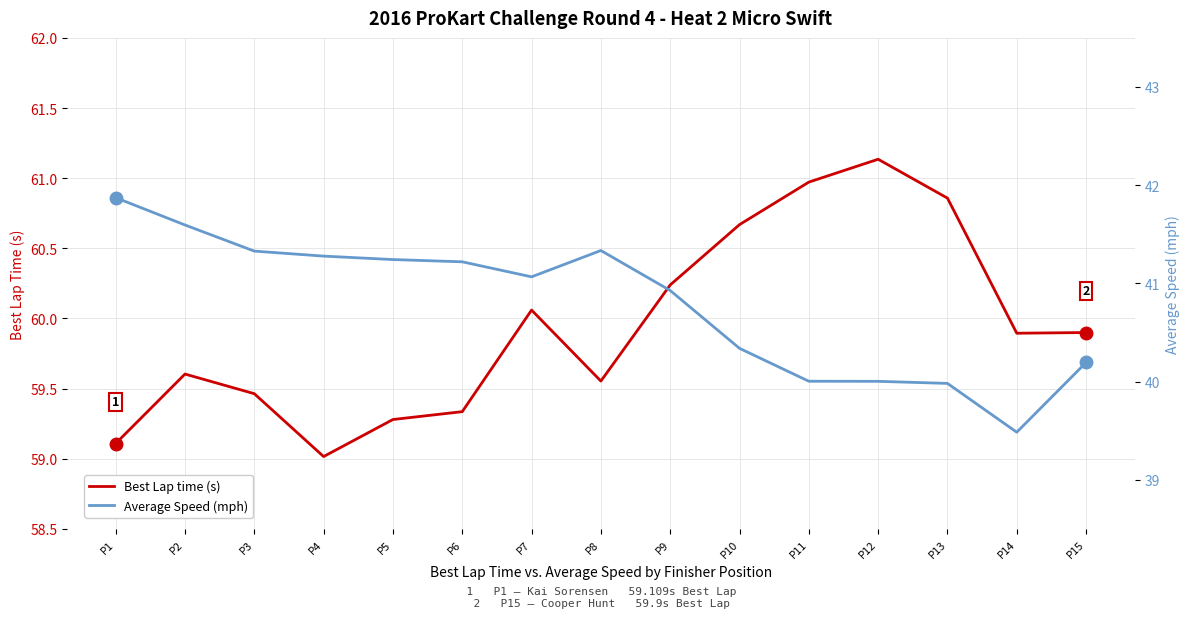

Which series has the largest total across all categories?

Best Lap time (s)